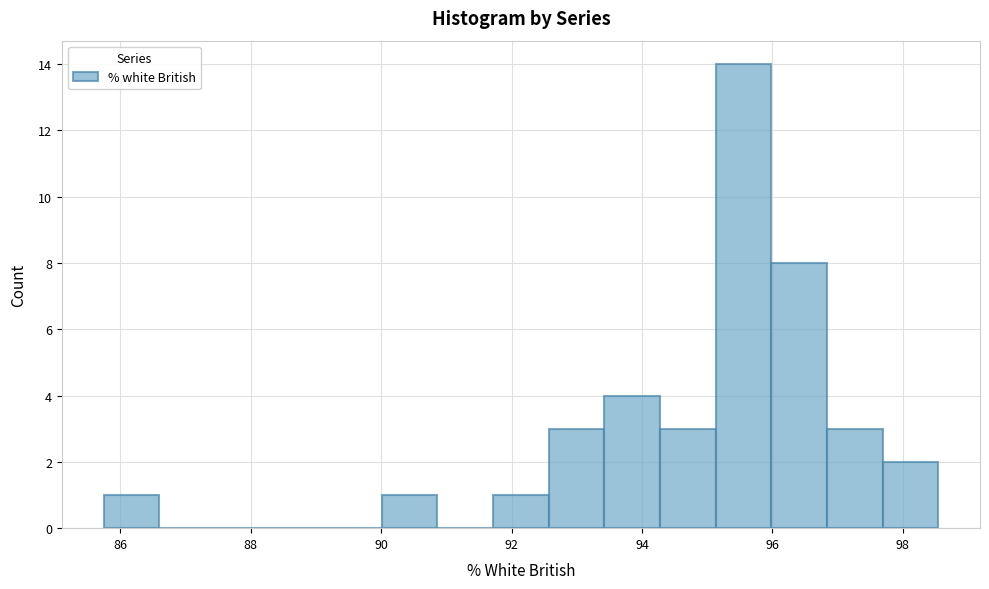

Reading left to right, list every bar in this chart as the range it spans on the x-axis followed by its height. Neither the bar edges nor the heights are printed on the chart, so give them approximately, as read against the axes.

85.8 to 86.6: 1
86.6 to 87.4: 0
87.4 to 88.4: 0
88.4 to 89.2: 0
89.2 to 90.0: 0
90.0 to 90.8: 1
90.8 to 91.8: 0
91.8 to 92.6: 1
92.6 to 93.4: 3
93.4 to 94.2: 4
94.2 to 95.2: 3
95.2 to 96.0: 14
96.0 to 96.8: 8
96.8 to 97.6: 3
97.6 to 98.6: 2